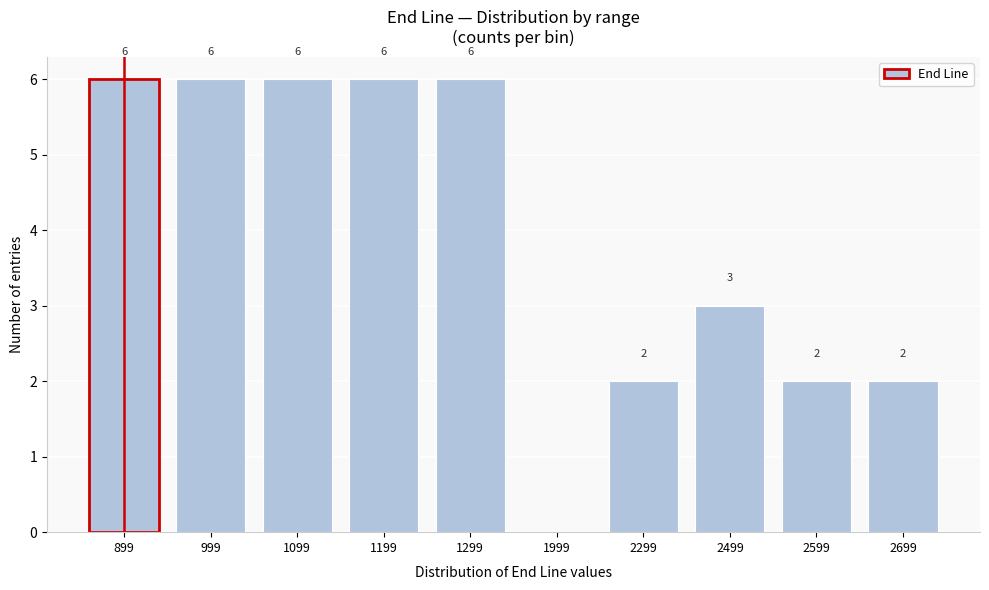

Reading left to right, transcribe all the data shown in this chart.

899=6	999=6	1099=6	1199=6	1299=6	1999=0	2299=2	2499=3	2599=2	2699=2